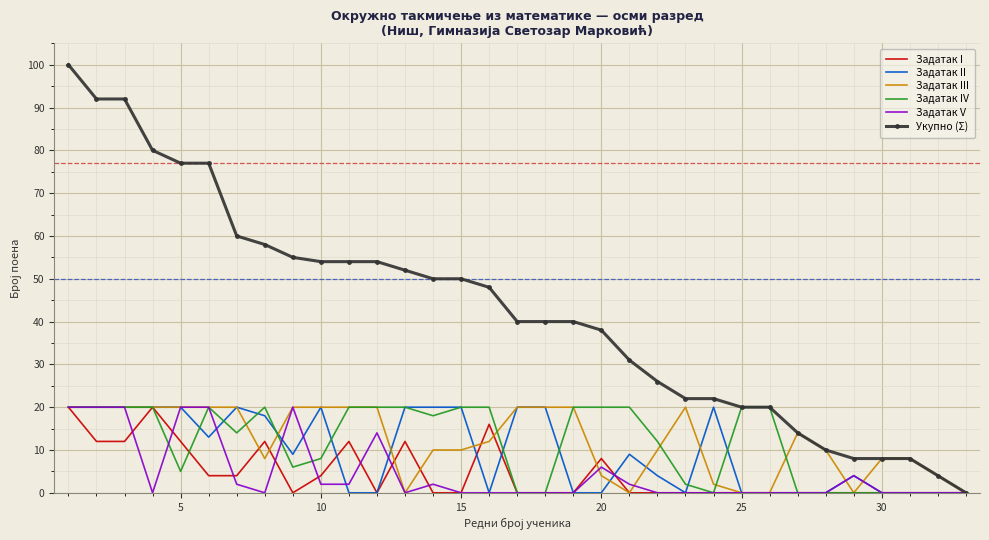

What is the greatest value displayed?

100